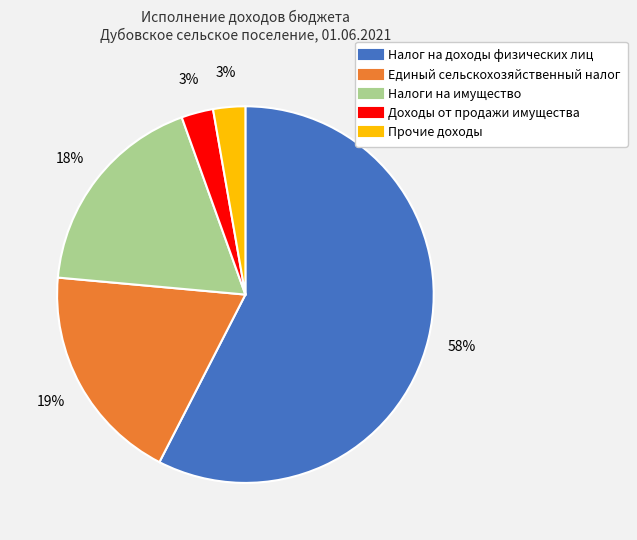

Is the sum of Единый сельскохозяйственный налог and Налоги на имущество greater than half?

No